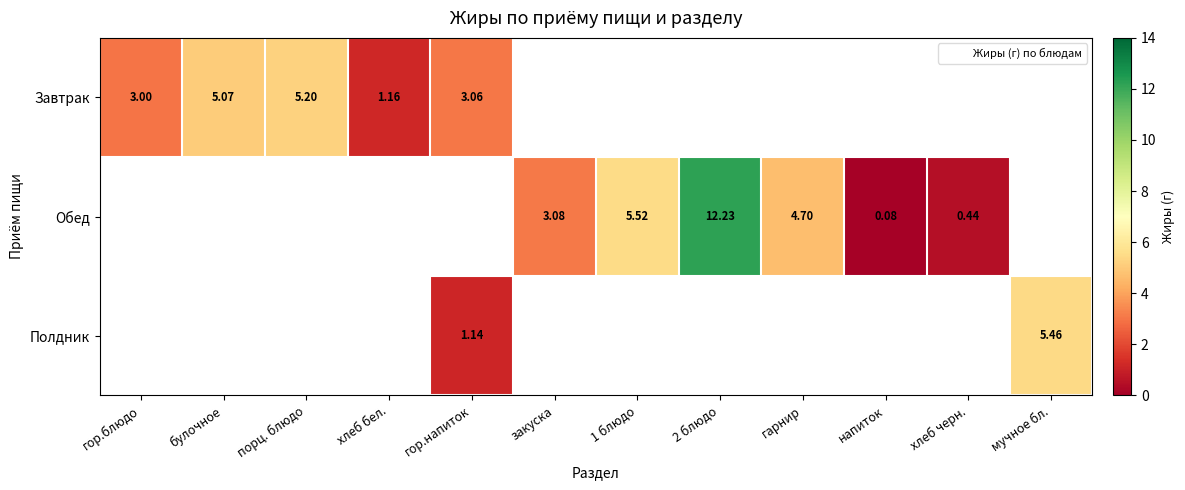

At which category does the chart reach its peak across all series?

2 блюдо